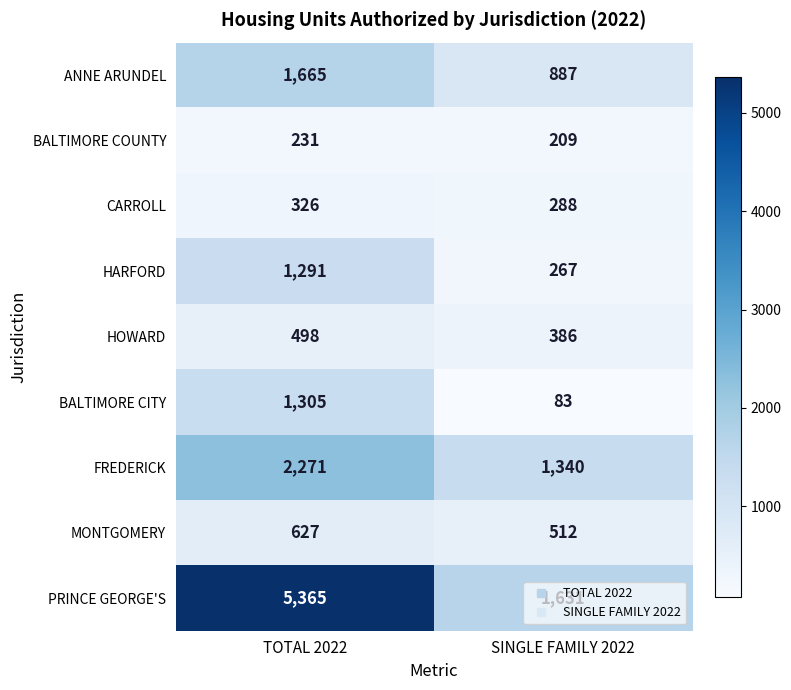

What is the difference between the highest and lowest values at TOTAL 2022?

5134